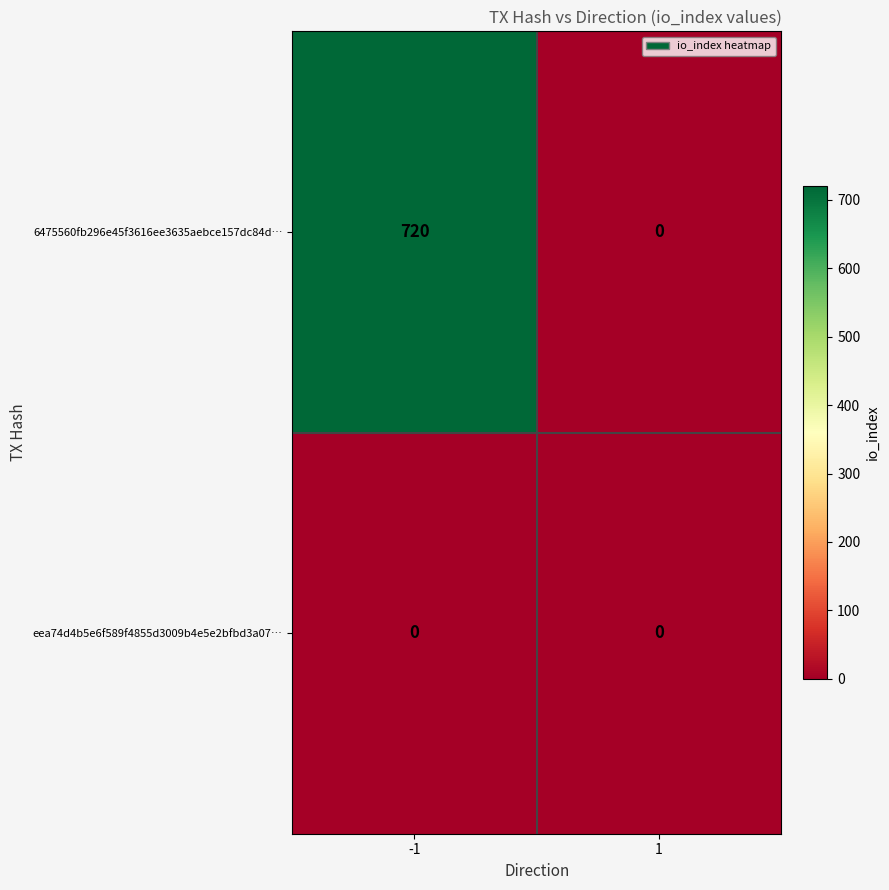

What is the maximum value shown in the chart?

720